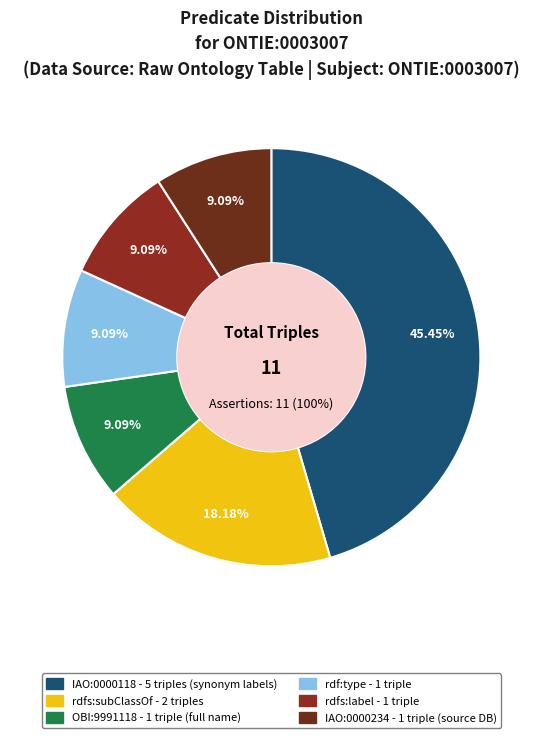

Count the number of slices in the pie.

6